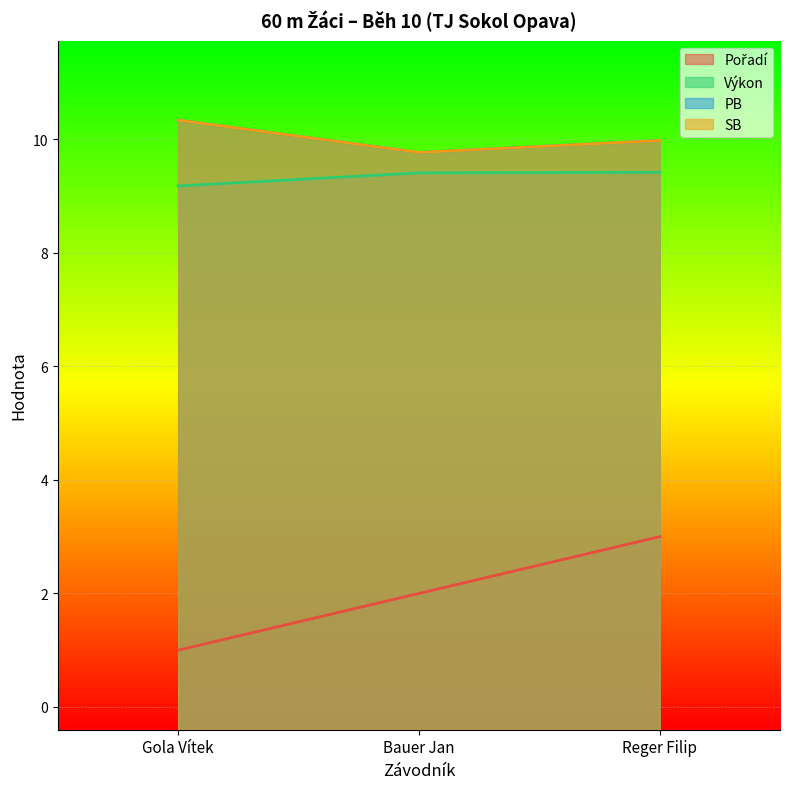

What is the average value of the Pořadí series?

2.0